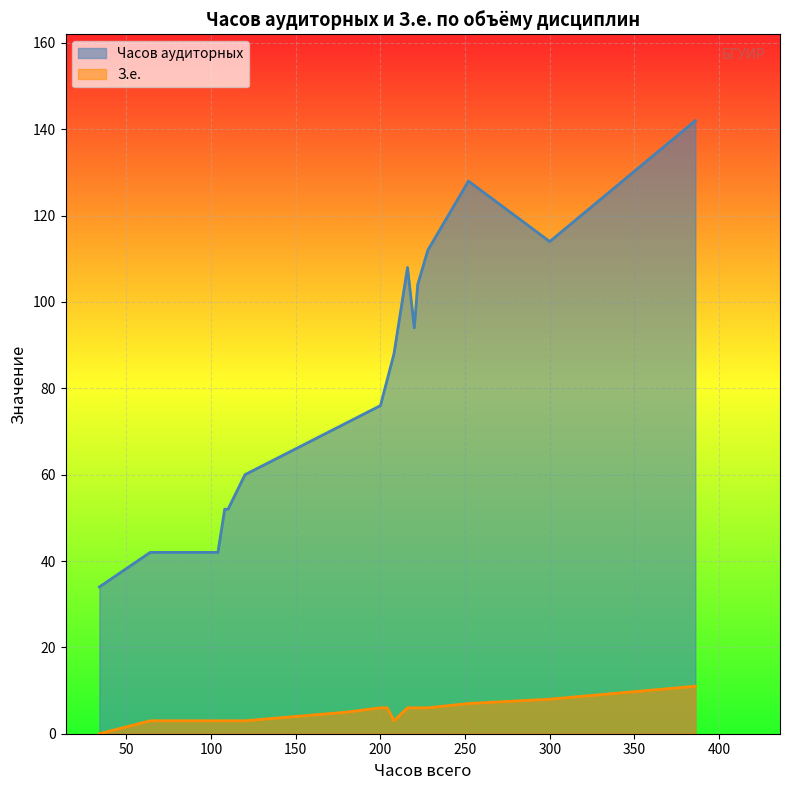

What is the sum of the З.е. values at 102 and 228?

9